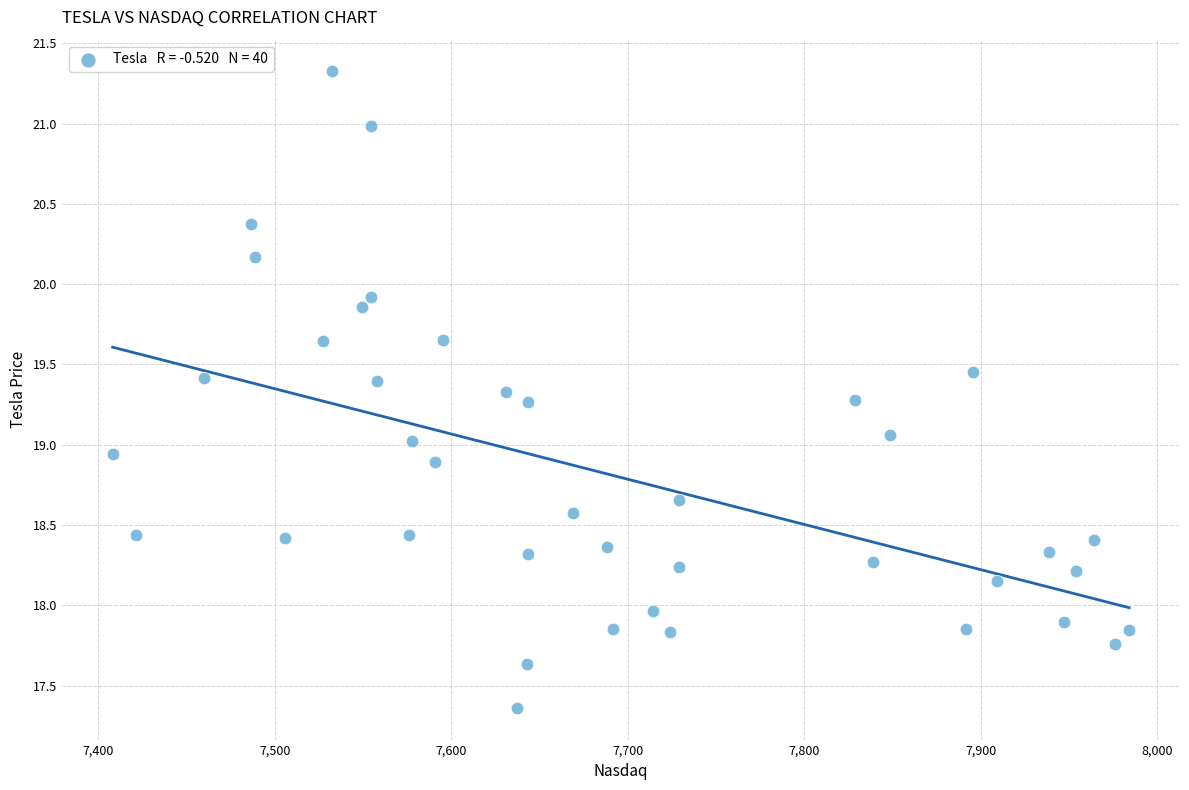

What is the range of X values (max minus min)?

576.0